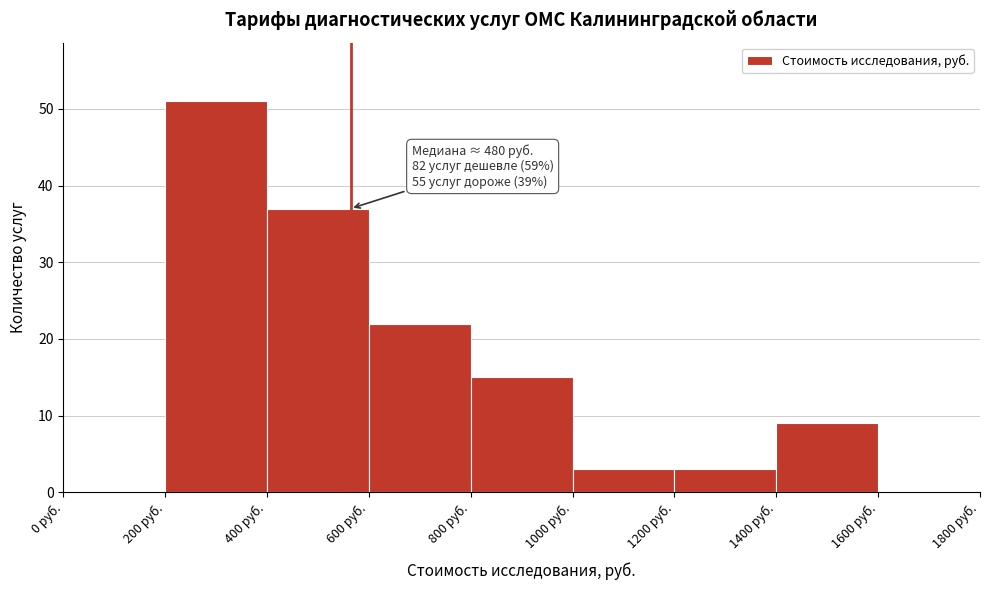

Which range on the x-axis has the tallest bar?

200 to 400